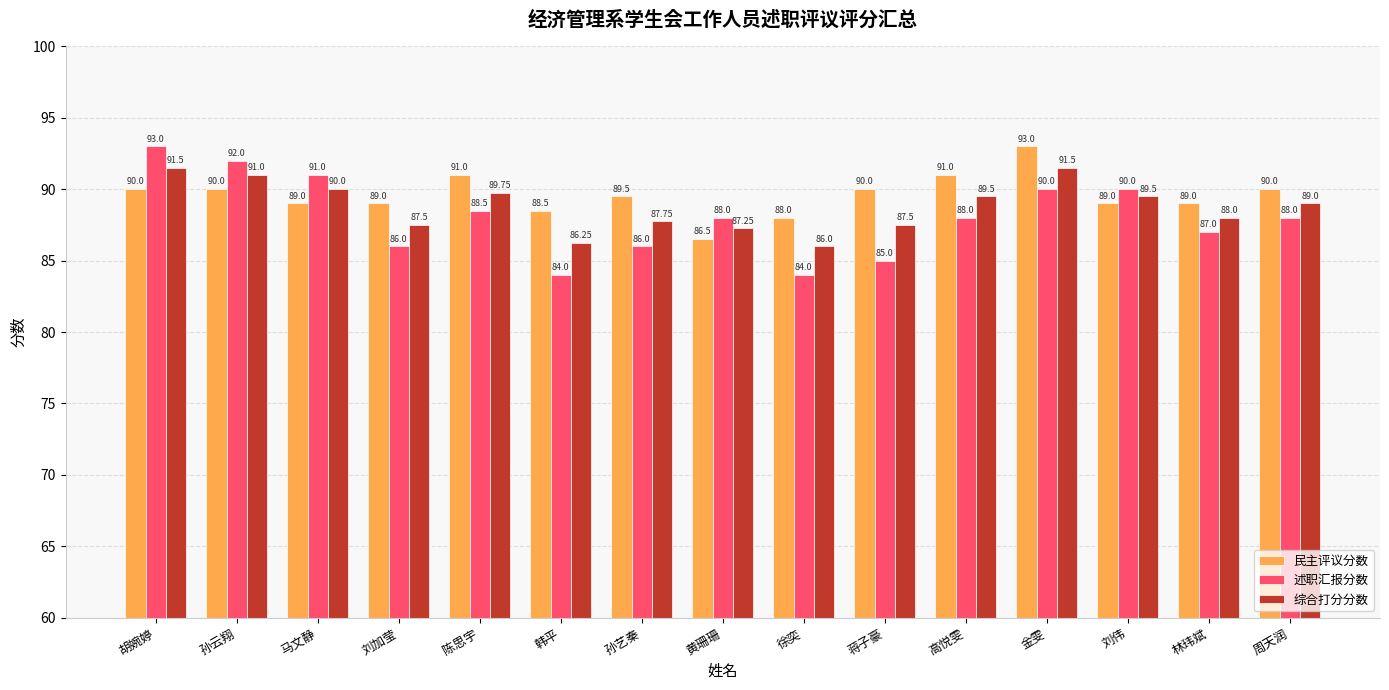

What is the average value of the 述职汇报分数 series?

88.0